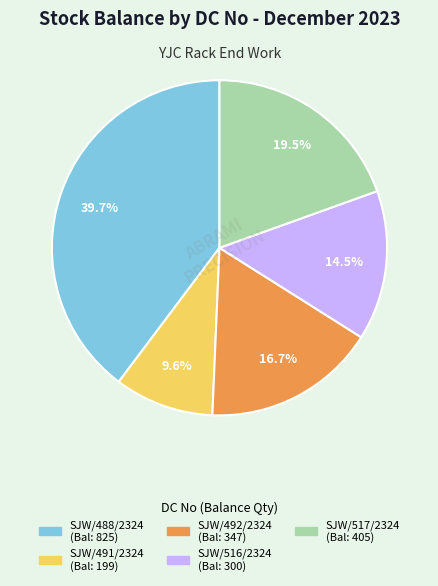

Does SJW/491/2324 represent more than half of the total?

No